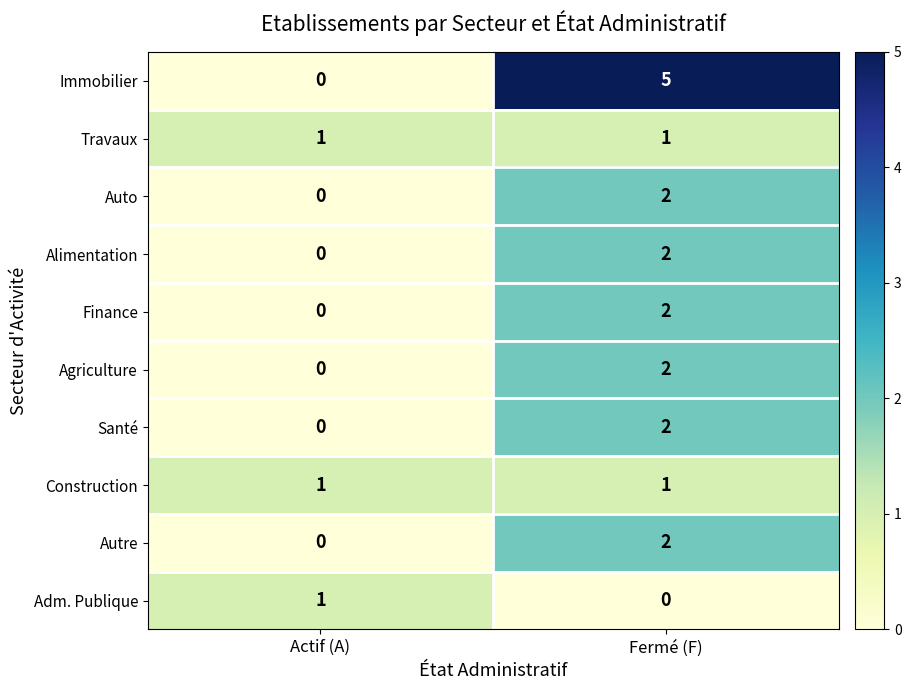

At which category is the sum across all series the highest?

Fermé (F)